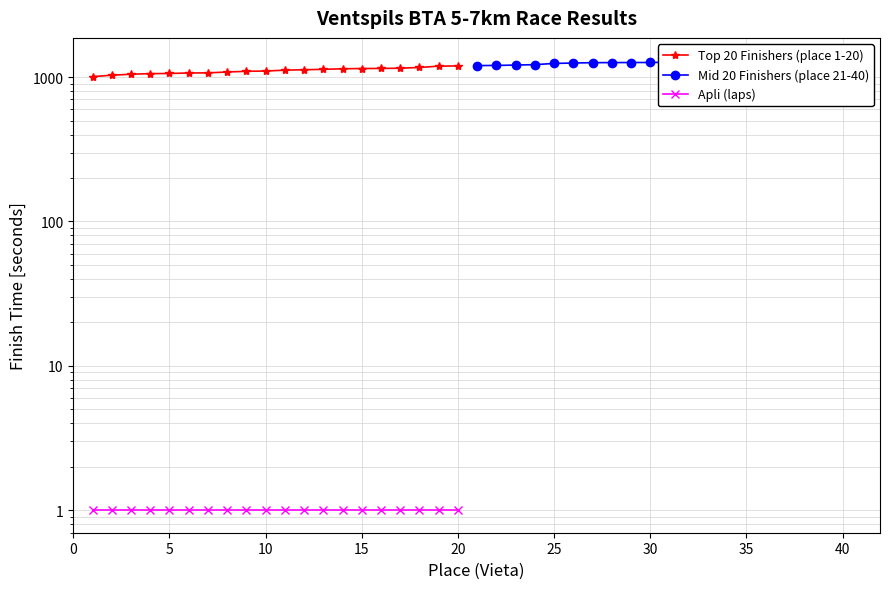

Count the number of categories in the chart.

20